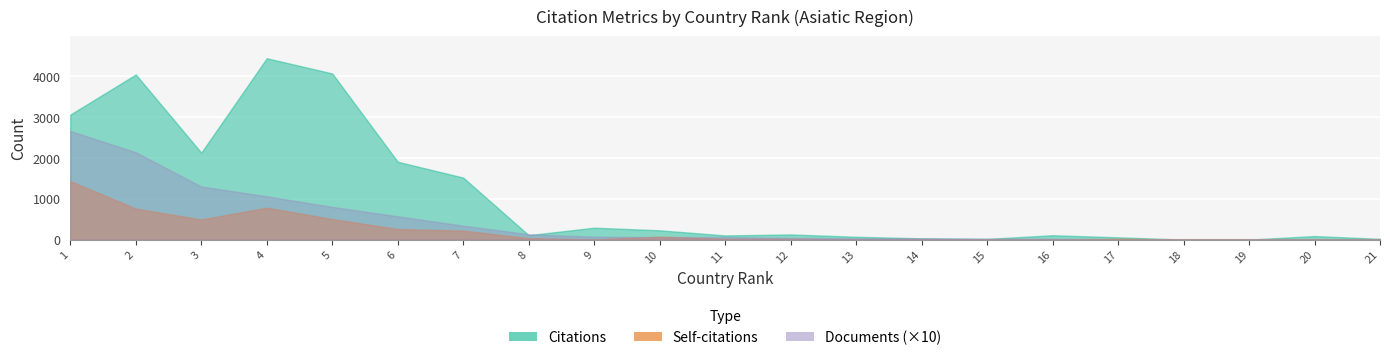

Between 16 and 12, which is larger?

12